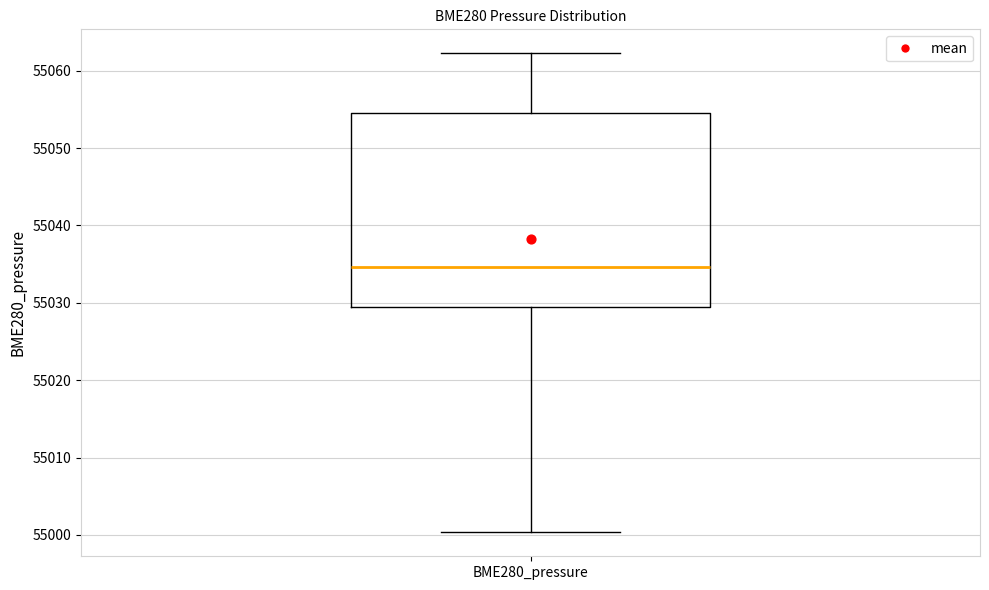

Transcribe this box plot: give where the median line is, the range the box spans, and where the two whiskers end, as read against the y-axis. The values are not printed on the chart, so give them approximately, as read against the axis.

median 55035, box 55029 to 55055, whiskers 55000 to 55062